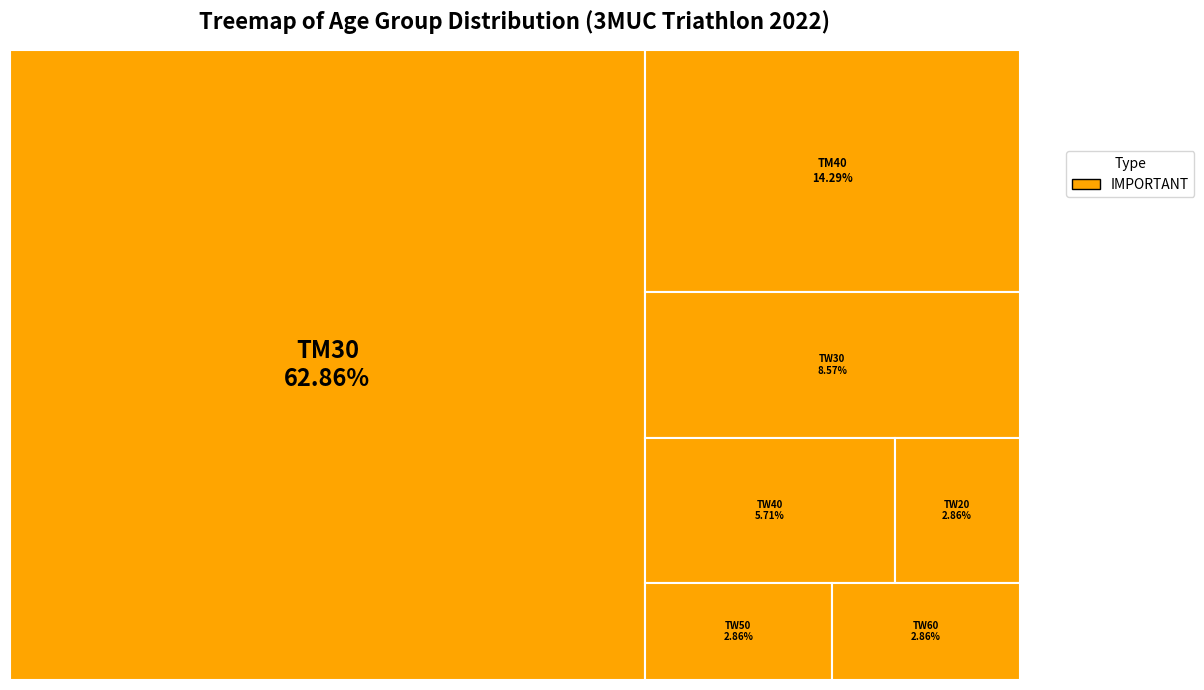

What percentage is the TM30 slice, to the nearest percent?

63%